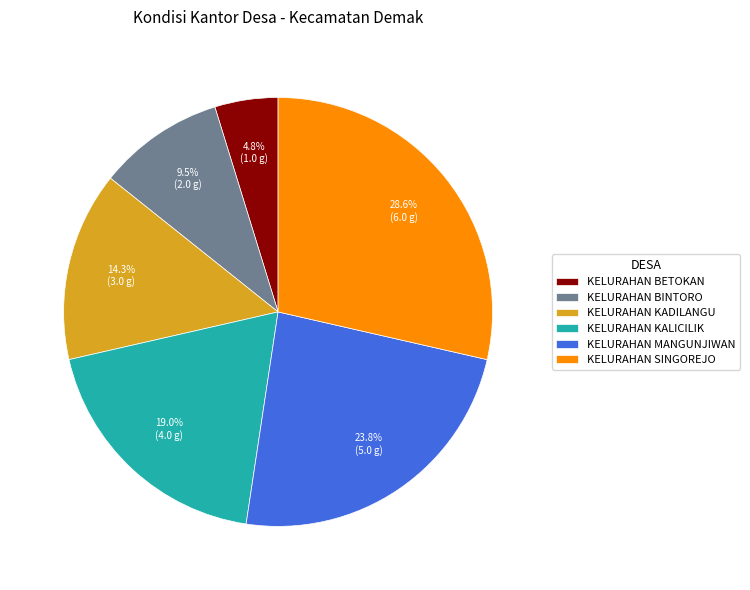

Is it true that KELURAHAN MANGUNJIWAN is 18% of the pie?

False